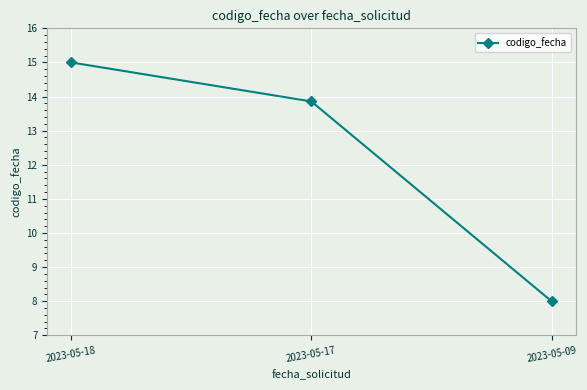

Reading right to left, what are all the values shown in this chart?

2023-05-09=8.0	2023-05-17=13.9	2023-05-18=15.0